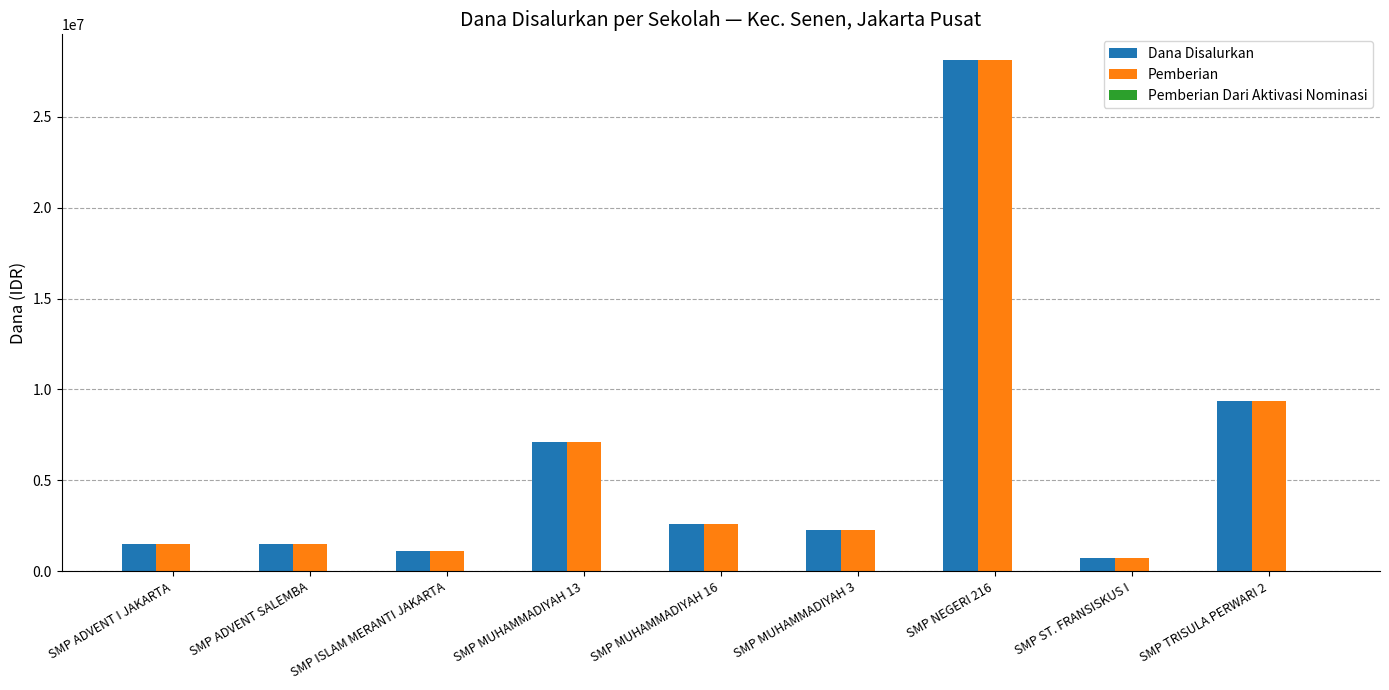

At which category is the sum across all series the highest?

SMP NEGERI 216